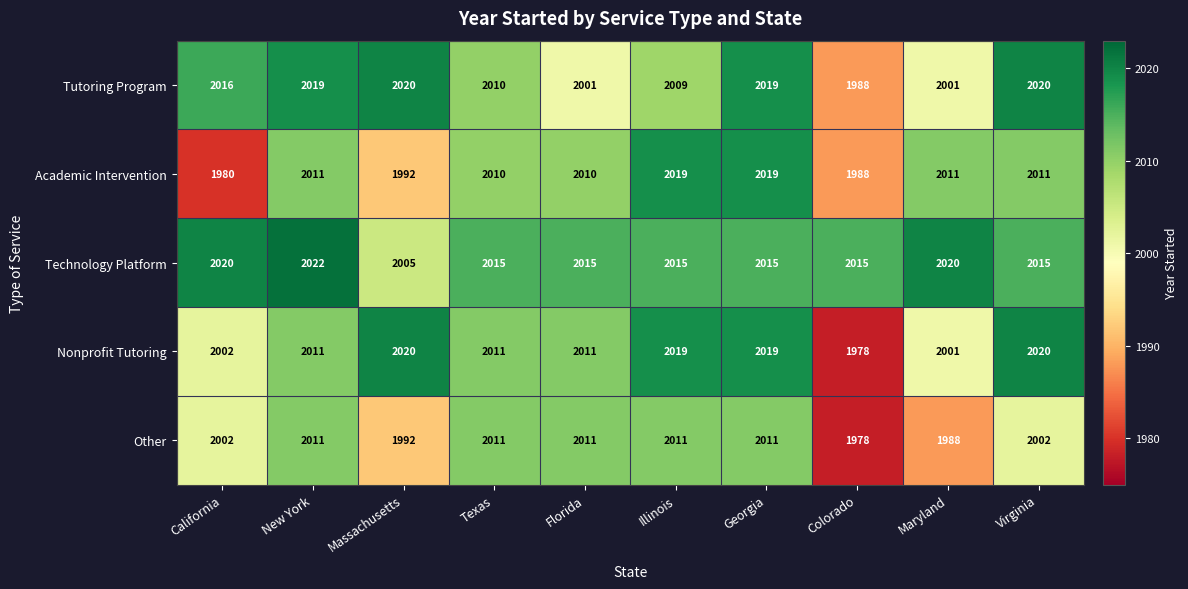

Which series has the largest total across all categories?

Technology Platform